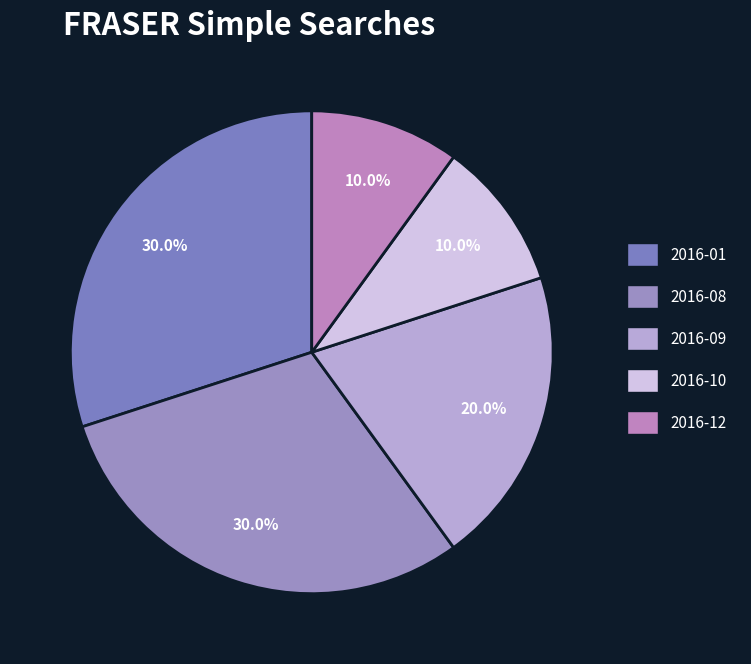

Which category has the biggest portion of the pie?

2016-01